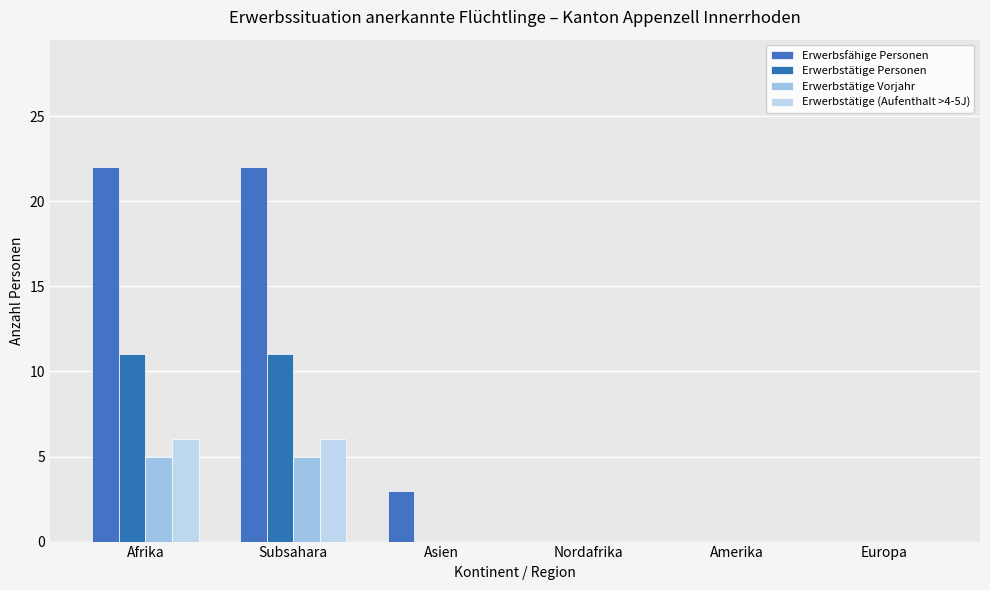

How many data points does each series have?

6